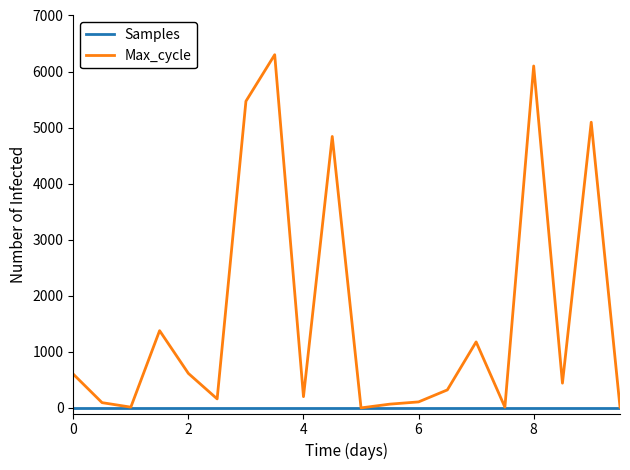

What is the average value of the Max_cycle series?

1650.6